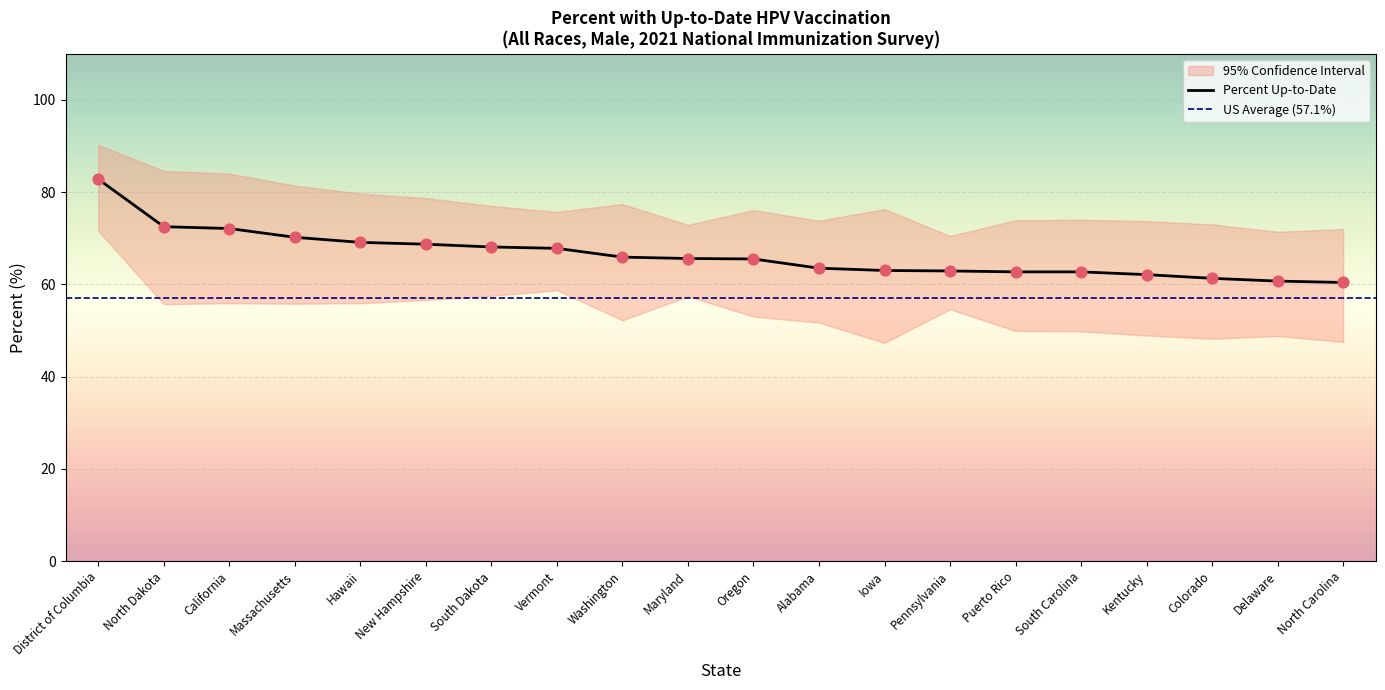

True or false: Percent Up-to-Date has a value of 70.2 at Massachusetts.

True